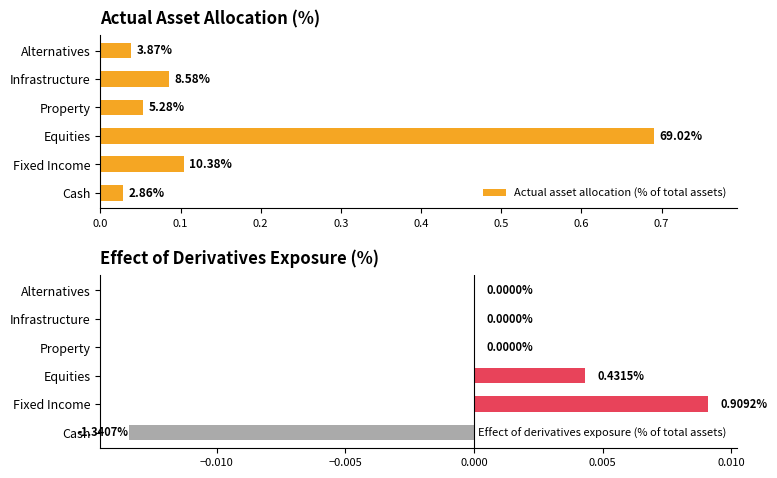

Is it true that Effect of derivatives exposure (% of total assets) equals 0.0 at Fixed Income?

True